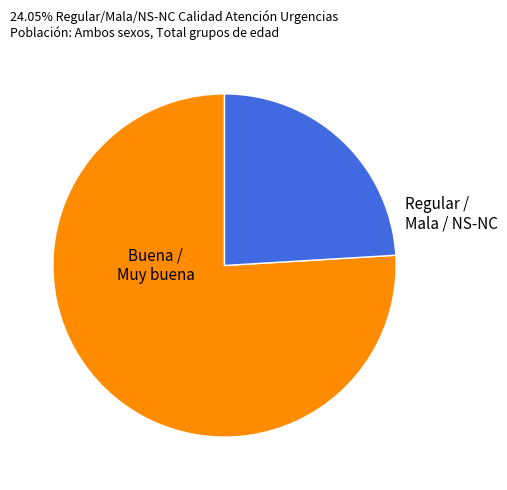

Is there a majority slice in this chart?

Yes